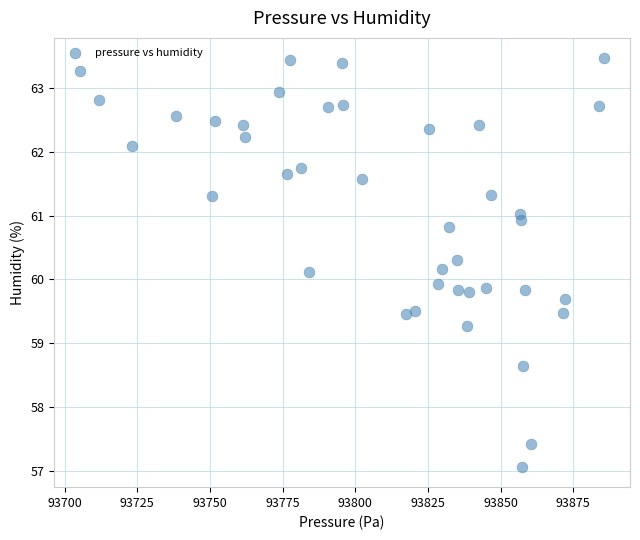

What is the range of X values (max minus min)?

180.1